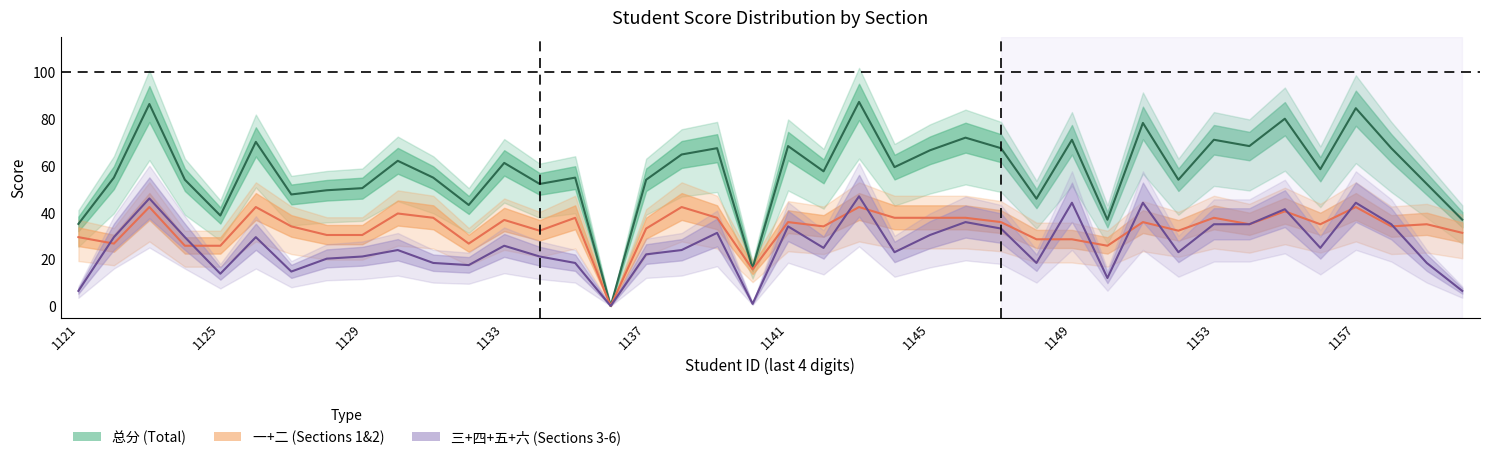

Reading left to right, list all the values displayed in this chart.

总分: 35.1	54.9	86.4	54.0	38.7	70.2	47.7	49.5	50.4	62.1	54.9	43.2	61.2	52.2	54.9	0.0	54.0	64.8	67.5	16.2	68.4	57.6	87.3	59.4	66.6	72.0	67.5	45.9	71.1	36.9	78.3	54.0	71.1	68.4	80.1	58.5	84.6	67.5	52.2	36.9
一+二: 29.4	26.7	42.3	25.8	25.8	42.3	34.0	30.4	30.4	39.6	37.7	26.7	36.8	32.2	37.7	0.0	33.1	42.3	37.7	15.6	35.9	34.0	42.3	37.7	37.7	37.7	35.9	28.5	28.5	25.8	35.9	32.2	37.7	35.0	40.5	35.0	42.3	34.0	35.0	31.3
三+四+五+六: 6.4	29.4	46.0	29.4	13.8	29.4	14.7	20.2	21.2	23.9	18.4	17.5	25.8	21.2	18.4	0.0	22.1	23.9	31.3	0.9	34.0	24.8	46.9	23.0	30.4	35.9	33.1	18.4	44.2	12.0	44.2	23.0	35.0	35.0	41.4	24.8	44.2	35.0	18.4	6.4